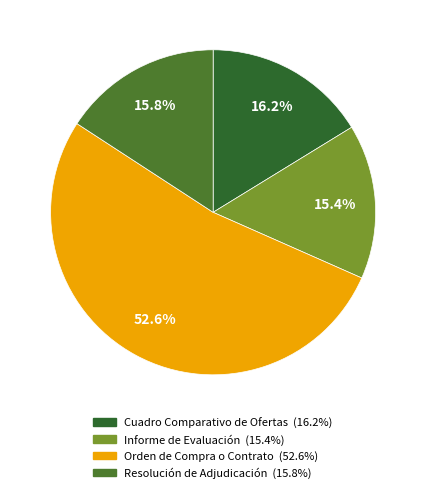

Between Orden de Compra o Contrato and Informe de Evaluación, which is larger?

Orden de Compra o Contrato